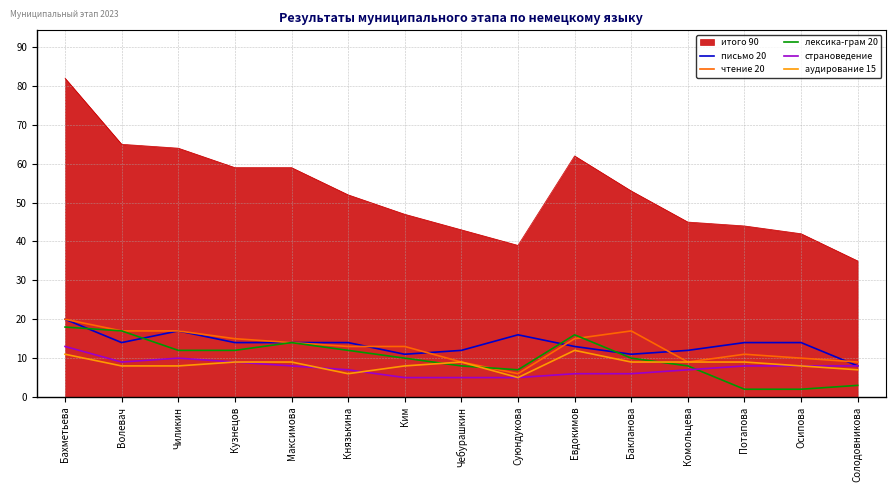

What is the difference between the highest and lowest values at Осипова?

40